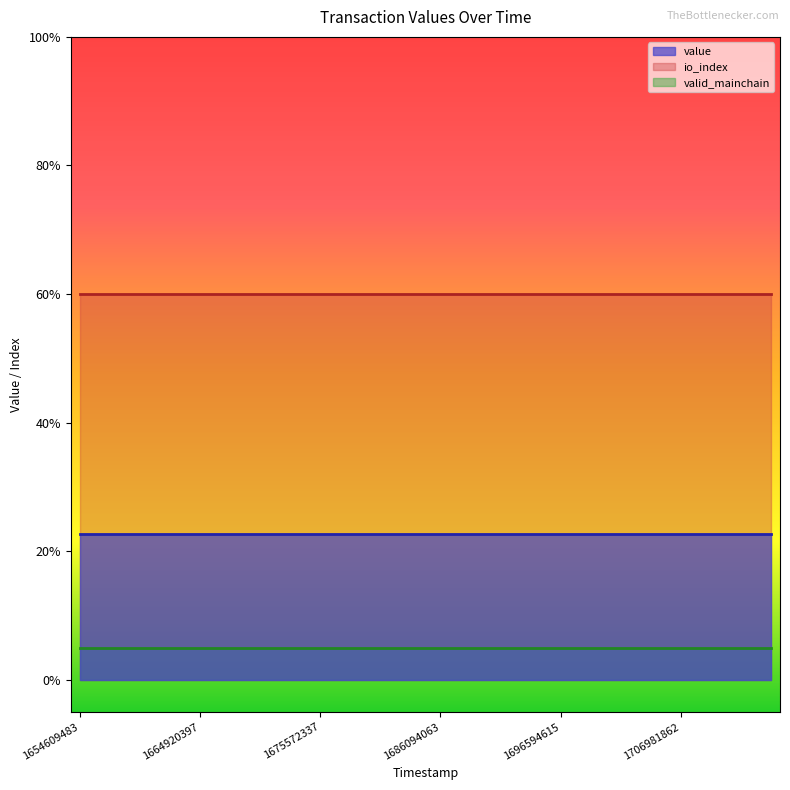

Reading right to left, extract all data points from this chart.

value: 0.2	0.2	0.2	0.2	0.2	0.2	0.2	0.2	0.2	0.2	0.2	0.2	0.2	0.2	0.2	0.2	0.2	0.2	0.2	0.2	0.2	0.2	0.2	0.2
io_index: 84.0	84.0	84.0	84.0	84.0	84.0	84.0	84.0	84.0	84.0	84.0	84.0	84.0	84.0	84.0	84.0	84.0	84.0	84.0	84.0	84.0	84.0	84.0	84.0
valid_mainchain: 1.0	1.0	1.0	1.0	1.0	1.0	1.0	1.0	1.0	1.0	1.0	1.0	1.0	1.0	1.0	1.0	1.0	1.0	1.0	1.0	1.0	1.0	1.0	1.0